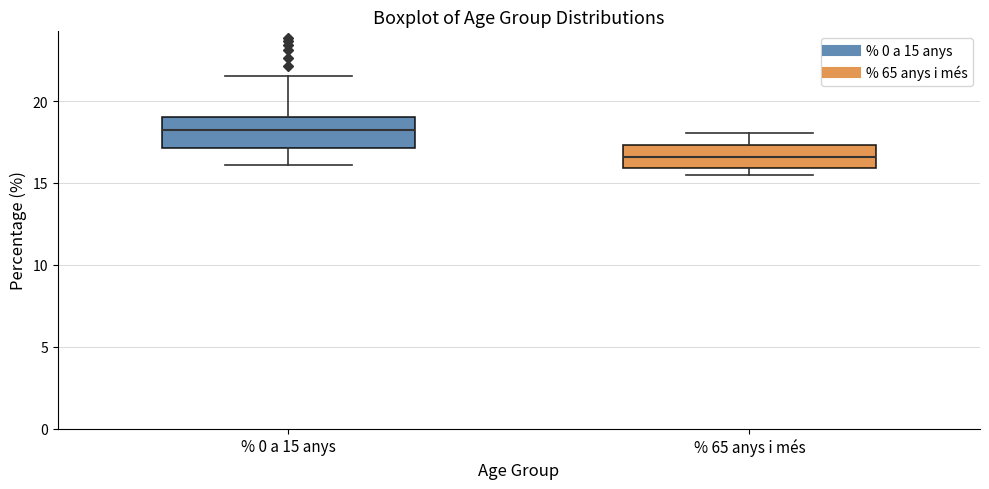

Reading left to right, transcribe this box plot: for each box, give where its median line is, the range the box spans, and where its two whiskers end, as read against the y-axis. The values are not printed on the chart, so give them approximately, as read against the axis.

% 0 a 15 anys: median 18.0, box 17.0 to 19.0, whiskers 16.0 to 21.5
% 65 anys i més: median 16.5, box 16.0 to 17.5, whiskers 15.5 to 18.0